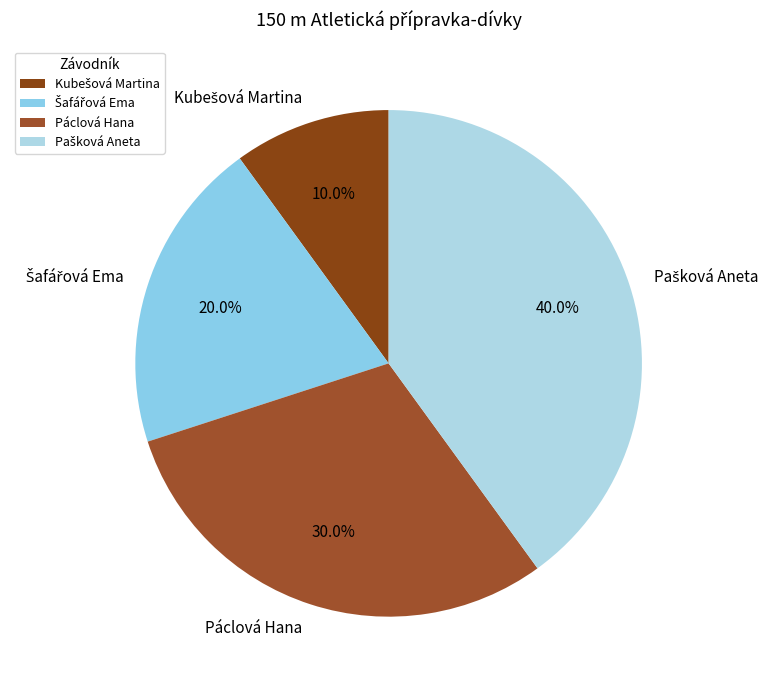

Is there any slice that represents more than half of the pie?

No